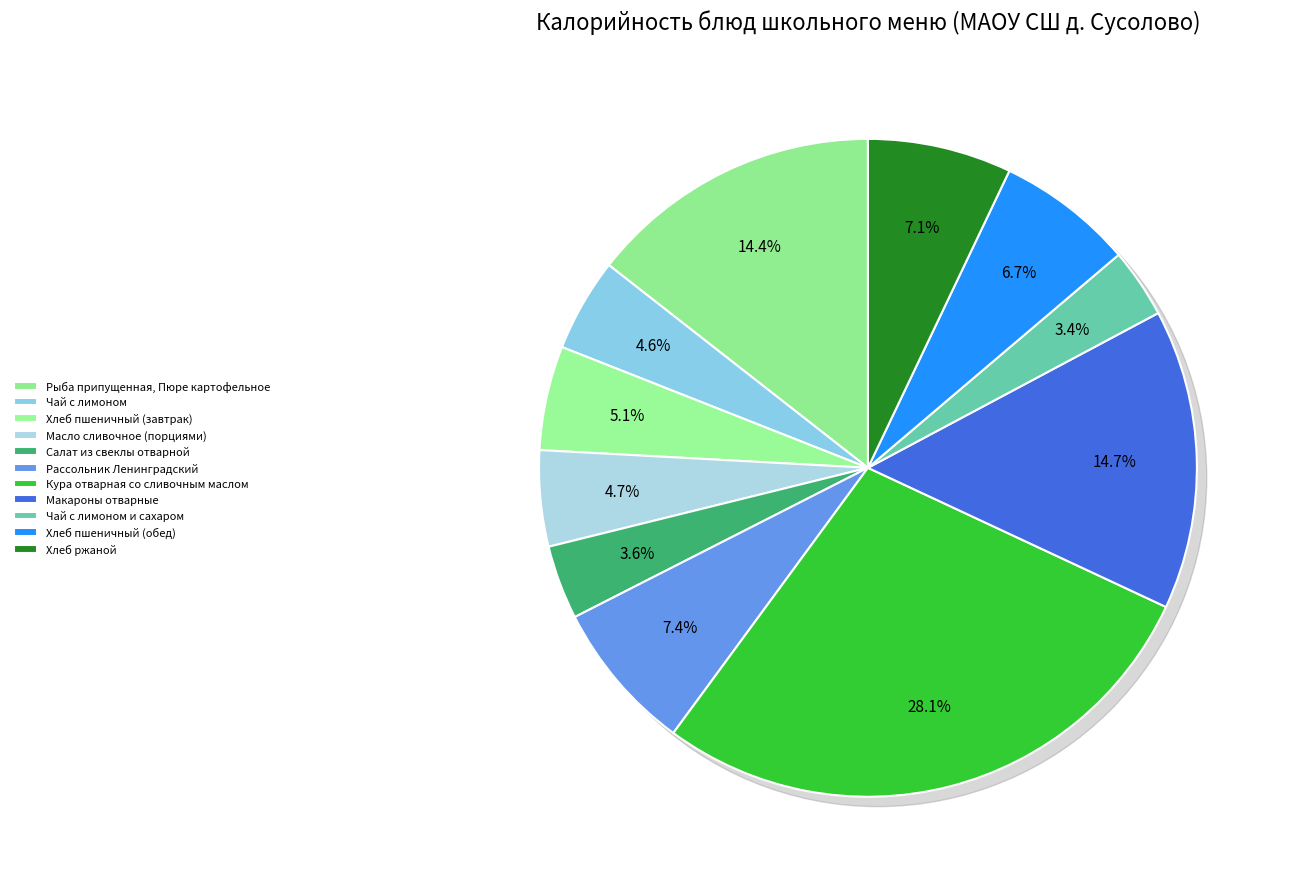

Combined, do Рыба припущенная, Пюре картофельное and Хлеб пшеничный (обед) account for over 50%?

No